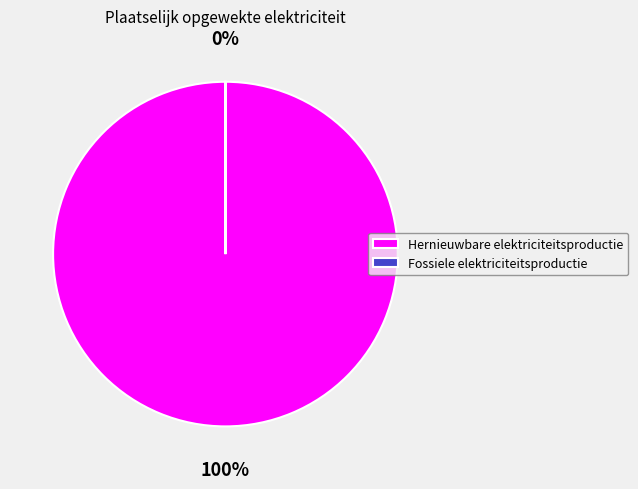

Is it true that Fossiele elektriciteitsproductie is 1% of the pie?

False